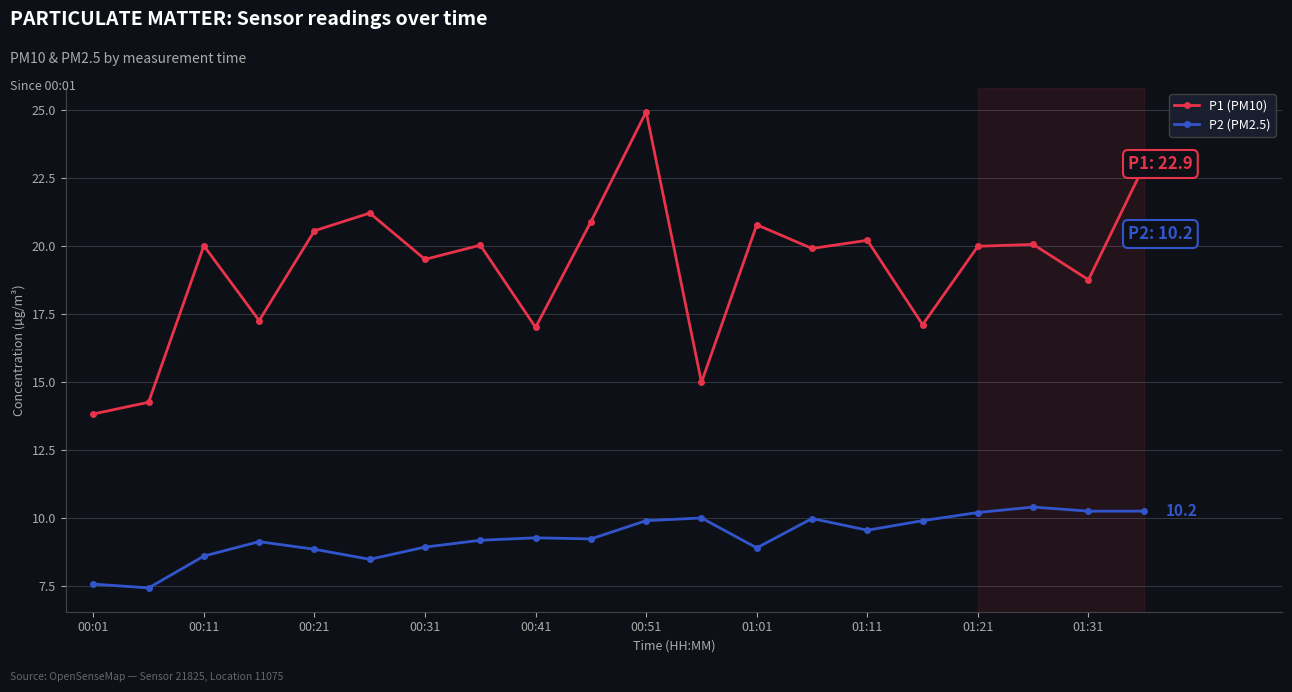

Does the chart have visible grid lines?

Yes